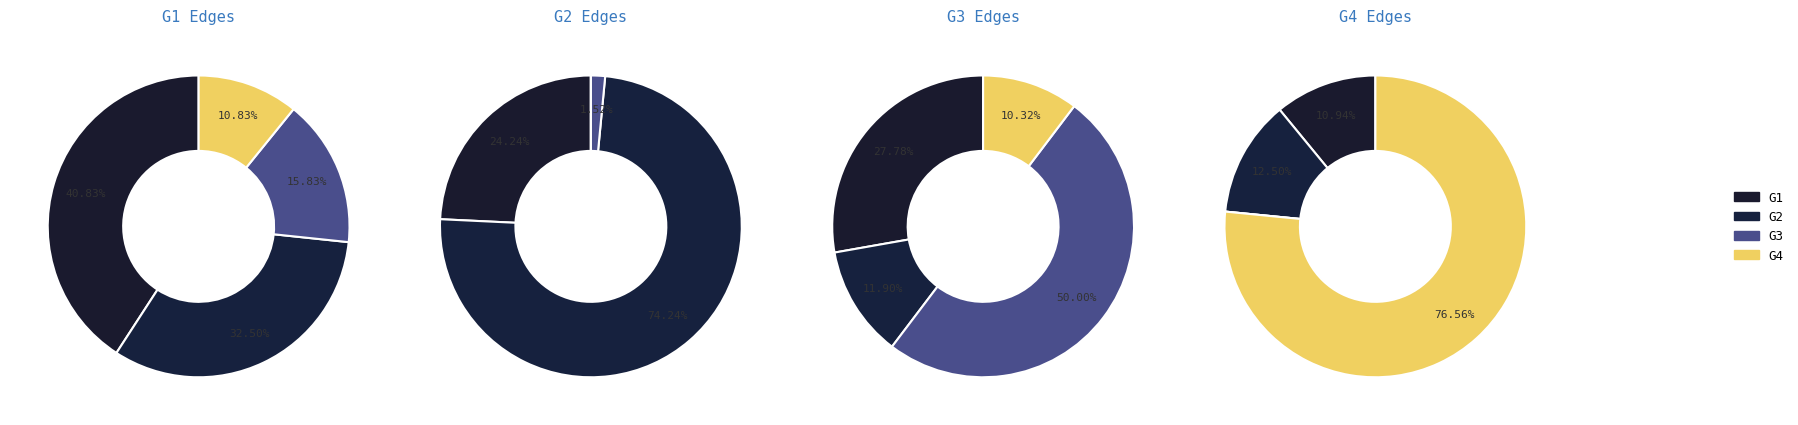

How many segments does this pie chart have?

4